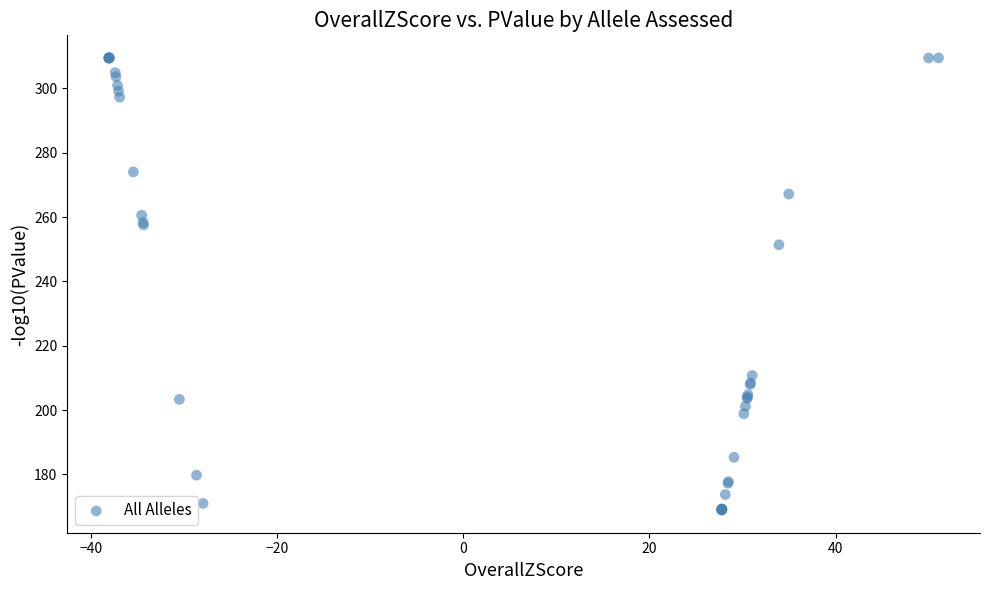

What Y value in the scatter plot is closest to 239?

251.4